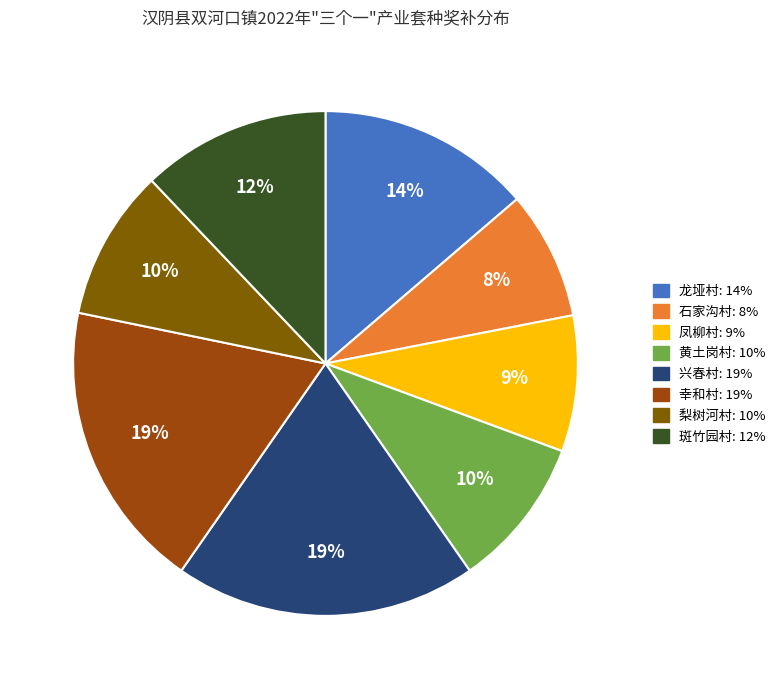

The 兴春村 slice represents 8% of the pie. True or false?

False